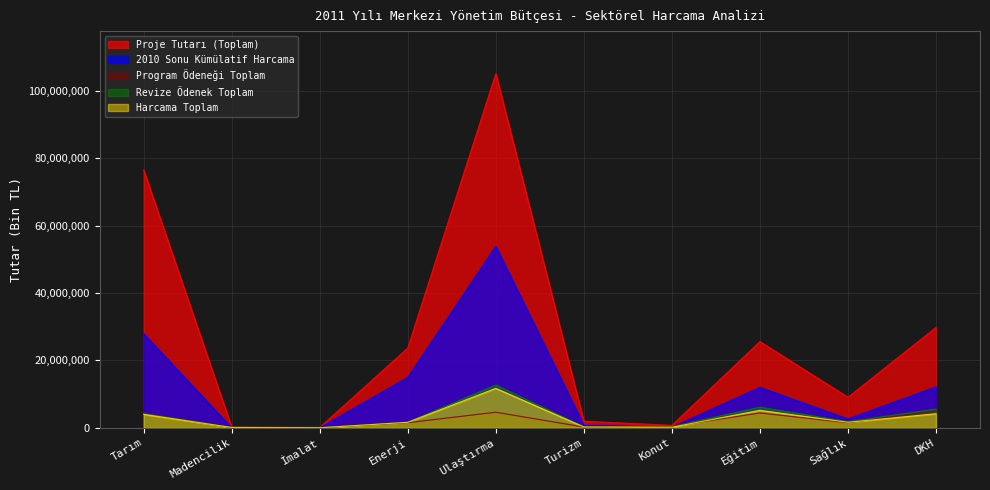

At which category does the chart reach its minimum across all series?

Madencilik